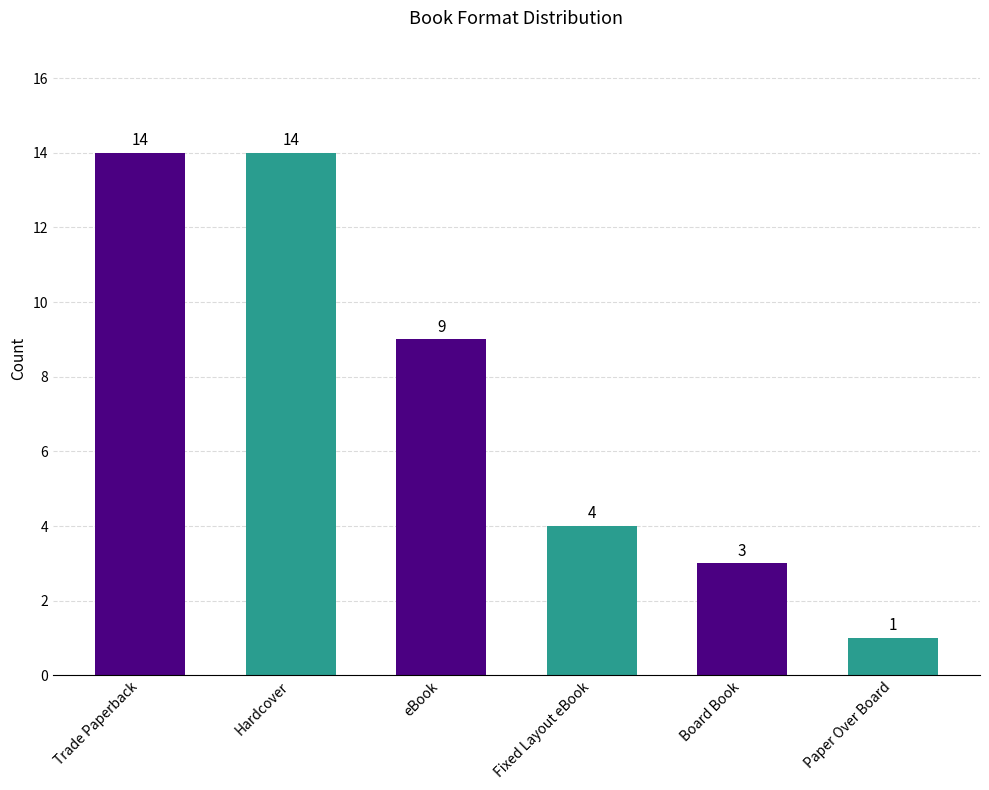

What is the minimum value shown in the chart?

1